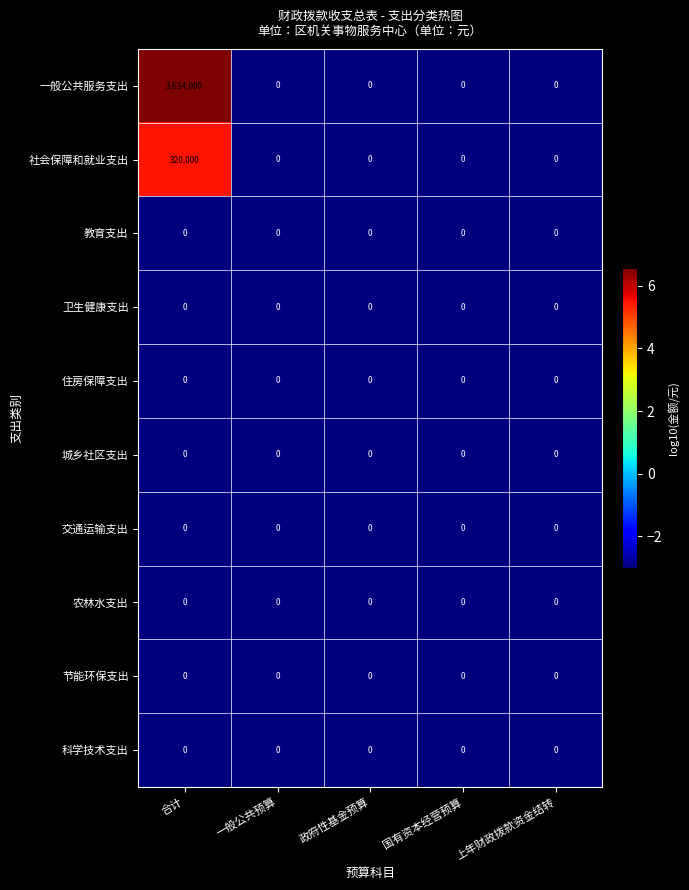

Which series has the largest total across all categories?

一般公共服务支出